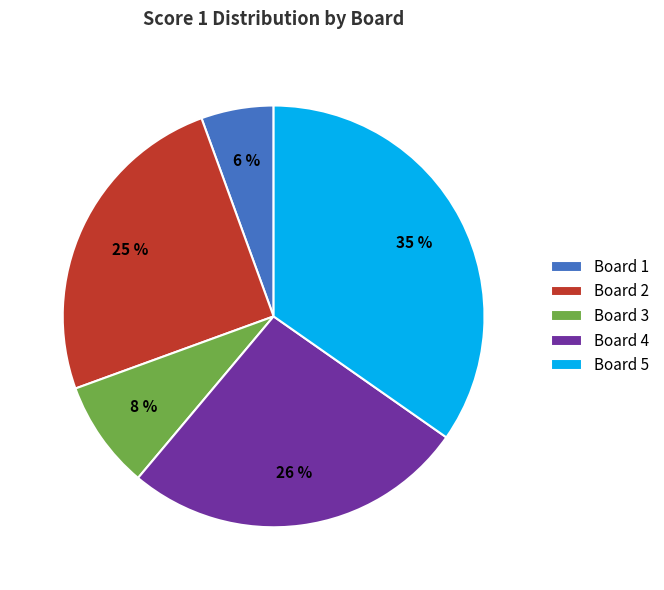

How many segments does this pie chart have?

5